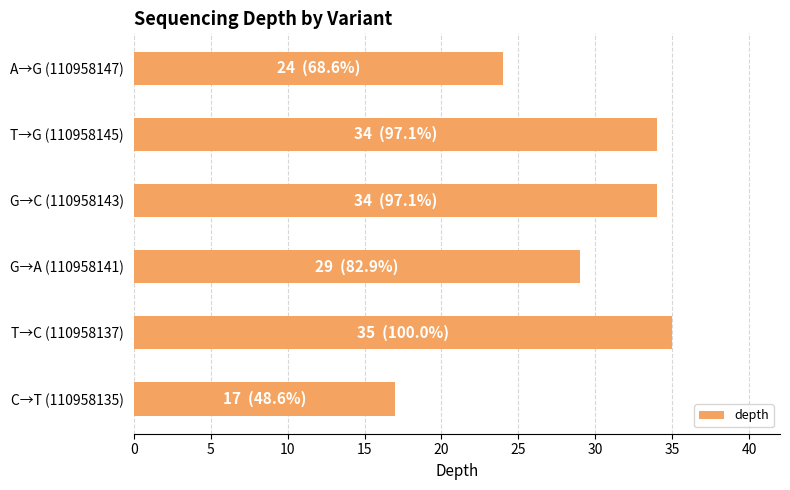

What is the sum of all values?

173